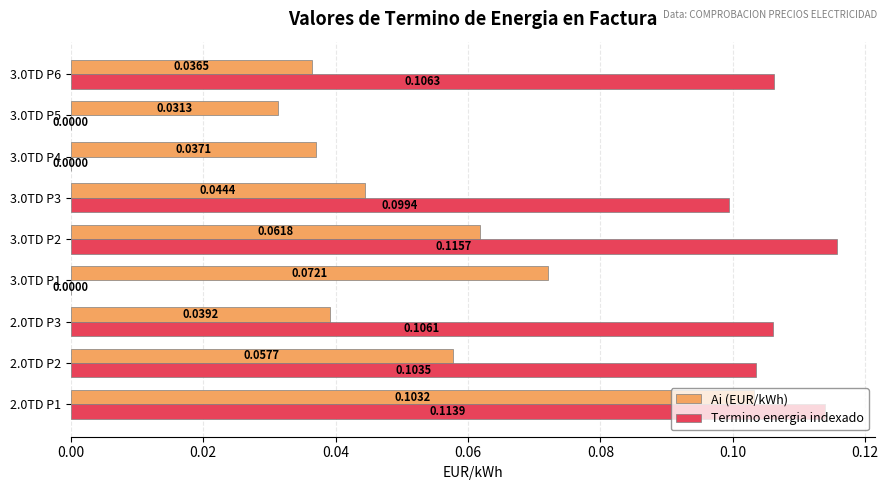

What are all the series names shown in the legend?

Ai (EUR/kWh), Termino energia indexado